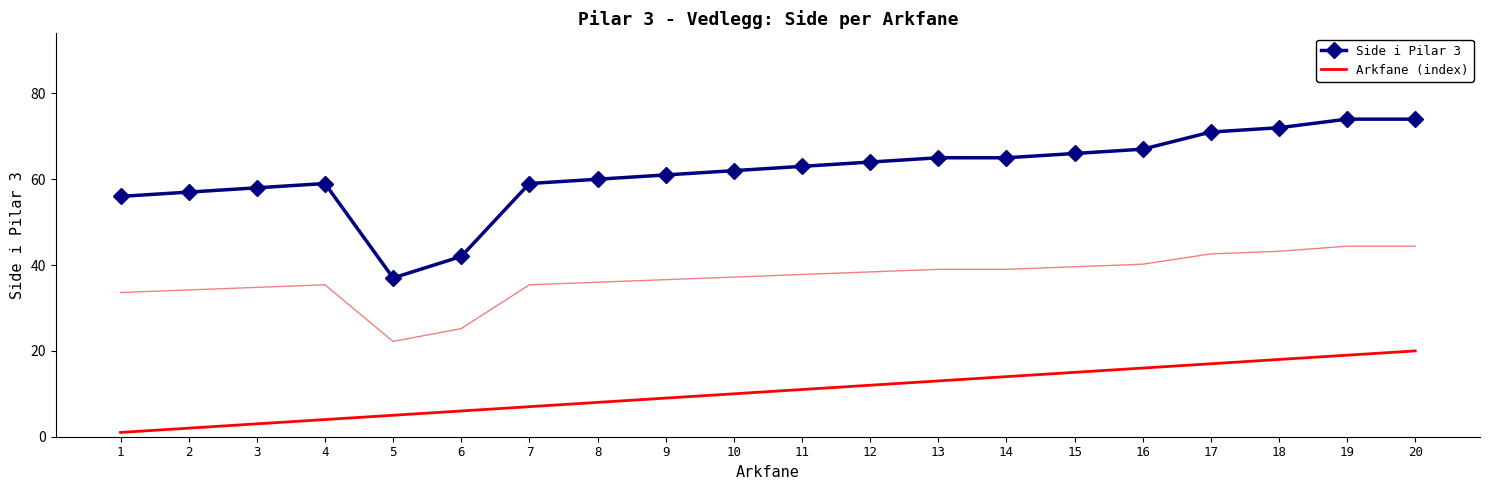

Which series has the widest spread of values?

Side i Pilar 3